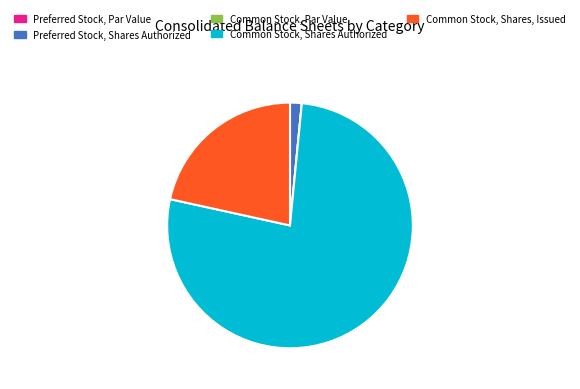

The Common Stock, Shares Authorized slice represents 91% of the pie. True or false?

False